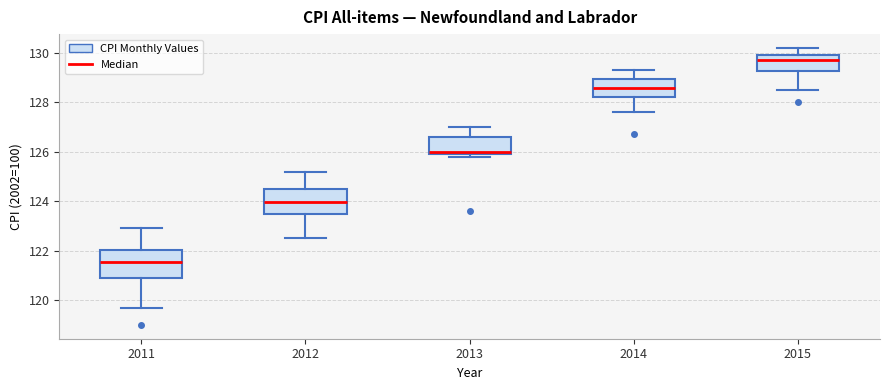

Reading left to right, transcribe this box plot: for each box, give where its median line is, the range the box spans, and where its two whiskers end, as read against the y-axis. The values are not printed on the chart, so give them approximately, as read against the axis.

2011: median 121.6, box 121.0 to 122.0, whiskers 119.8 to 123.0
2012: median 124.0, box 123.6 to 124.6, whiskers 122.6 to 125.2
2013: median 126.0 (just above the box's lower edge), box 126.0 to 126.6, whiskers 125.8 to 127.0
2014: median 128.6, box 128.2 to 129.0, whiskers 127.6 to 129.4
2015: median 129.8, box 129.2 to 130.0, whiskers 128.6 to 130.2